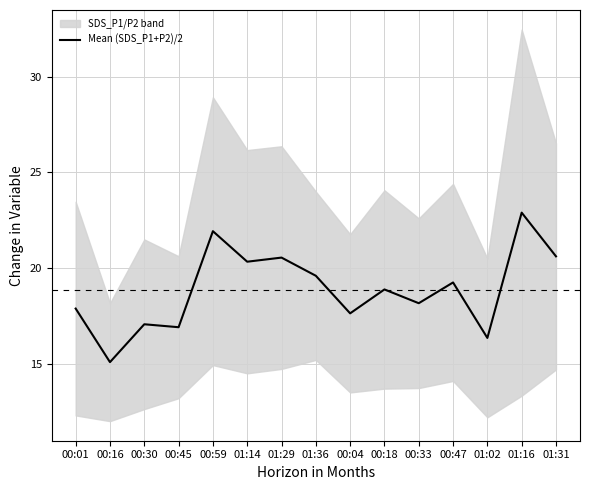

What is the label of the 13th point from the right?

00:30